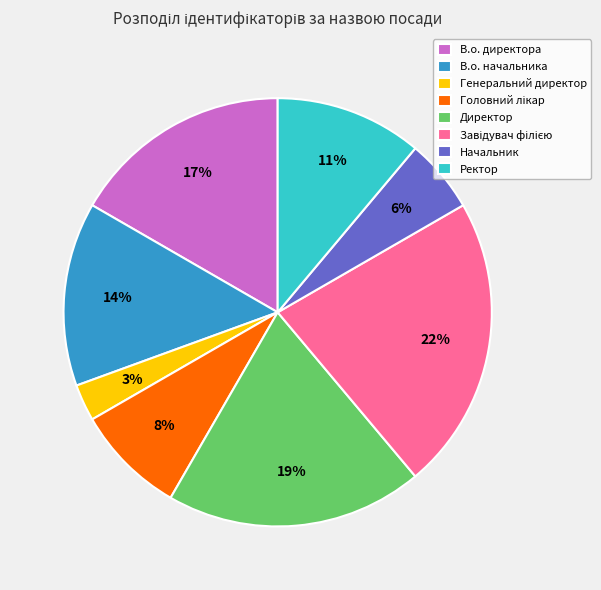

Combined, do В.о. начальника and Генеральний директор account for over 50%?

No